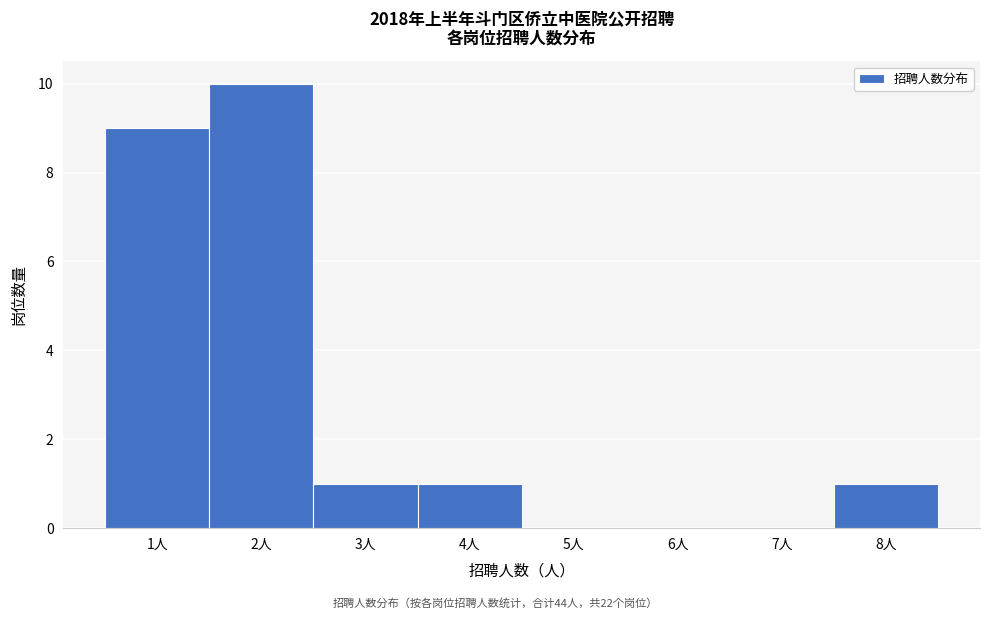

Over which range of the x-axis is the bar tallest?

1.5 to 2.5